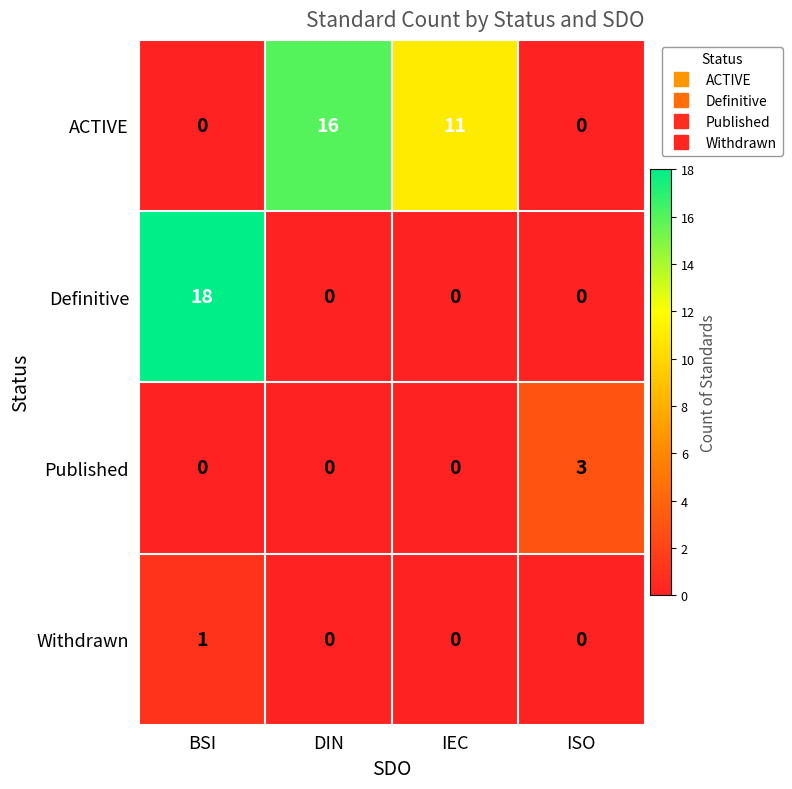

What is the difference between the maximum and minimum values in the ACTIVE series?

16